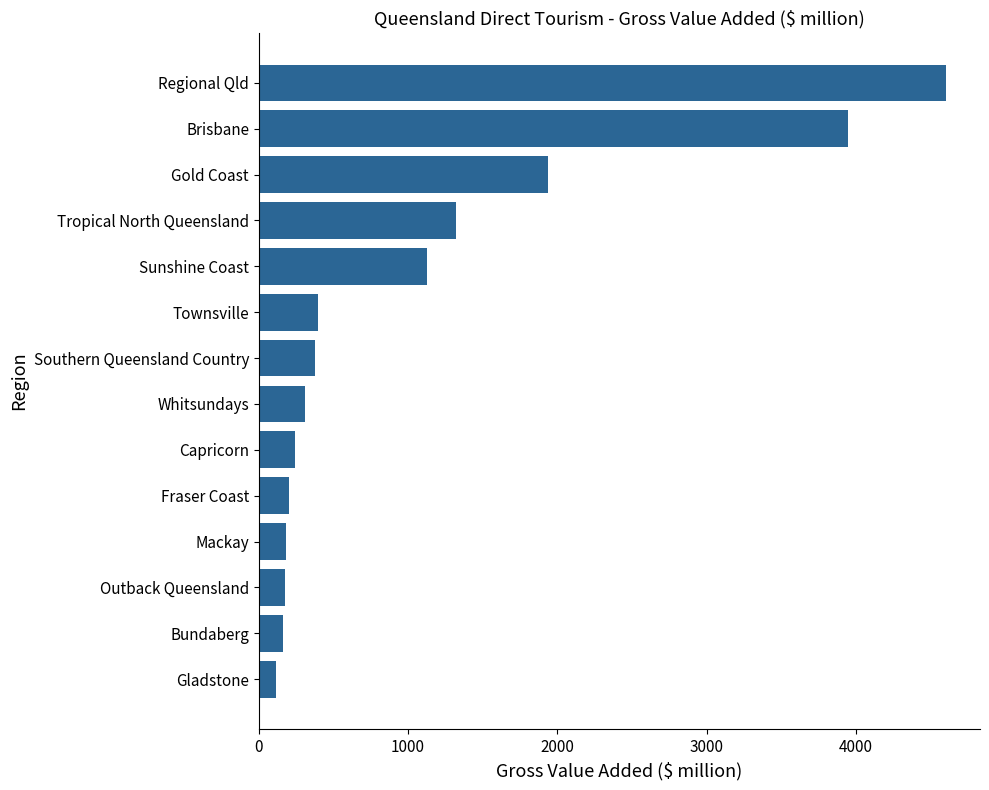

What is the difference between the maximum and minimum values?

4485.8